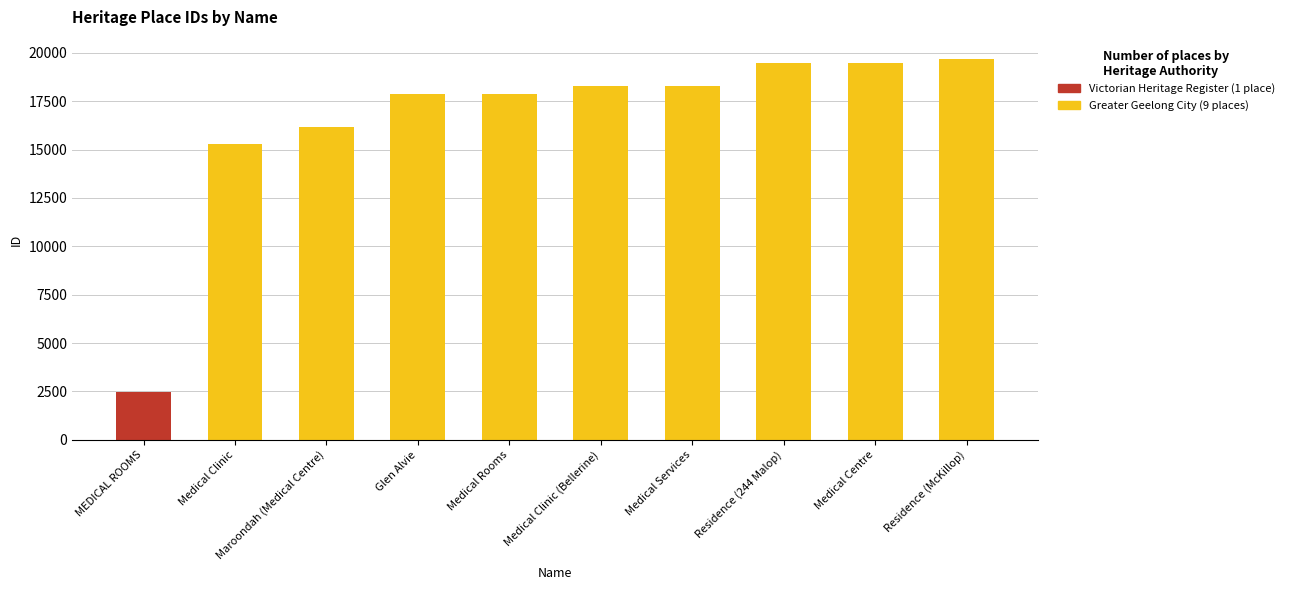

What is the approximate value at Residence (244 Malop), to the nearest 10?

19460